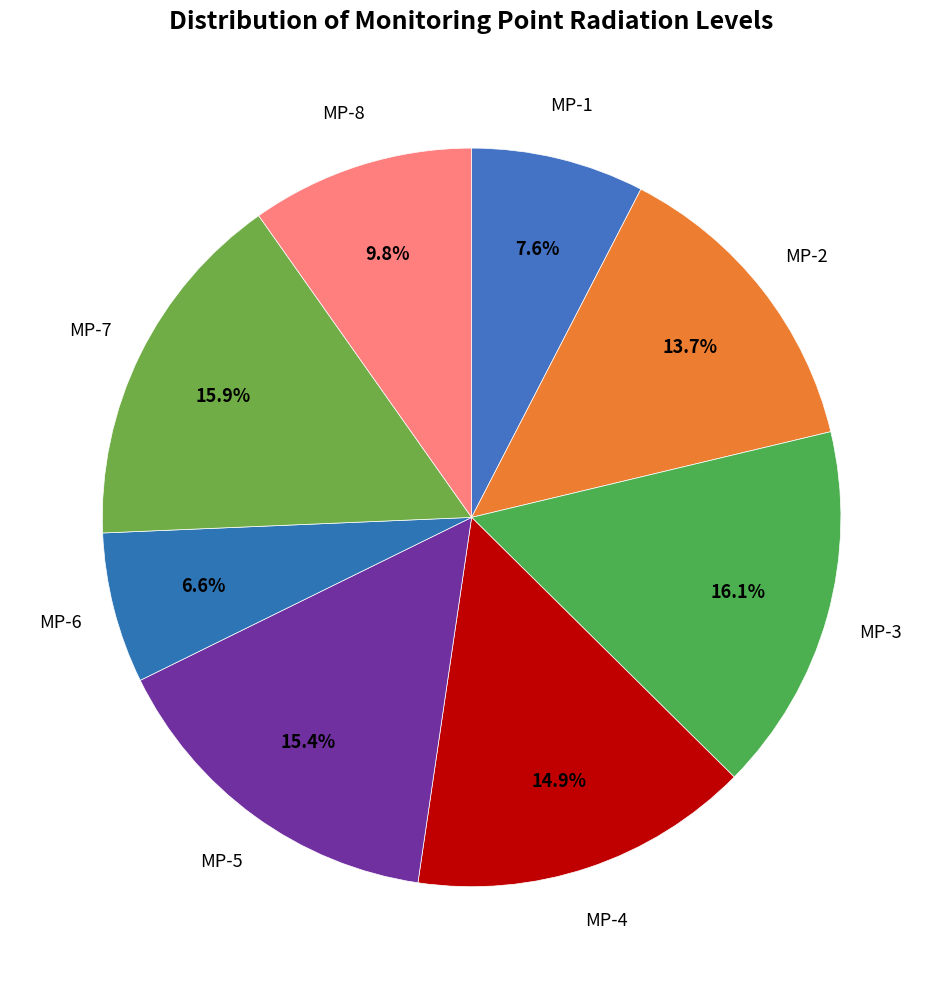

What percentage is the MP-4 slice, to the nearest percent?

15%